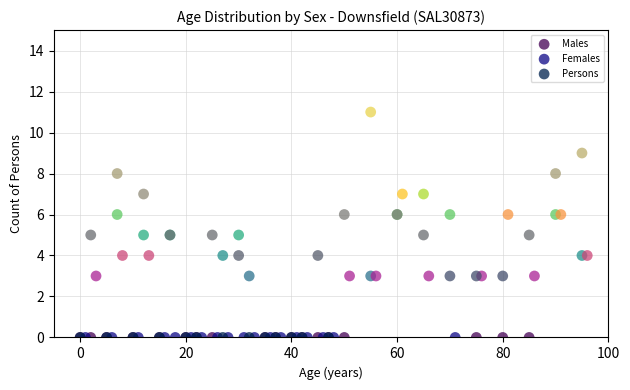

Which series reaches the maximum Y coordinate?

Persons